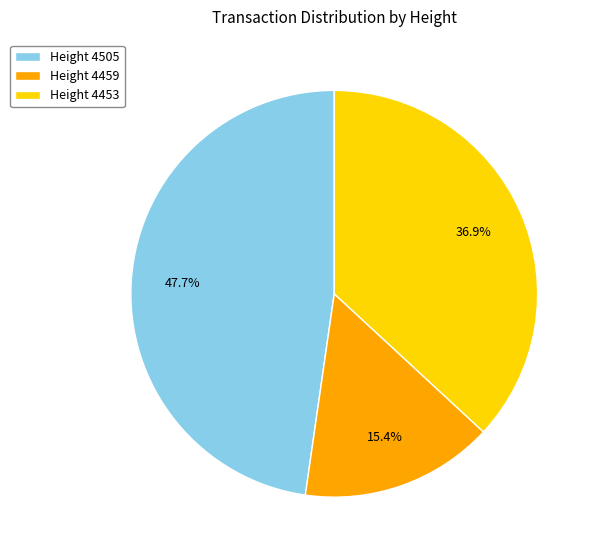

How many slices are in this pie chart?

3